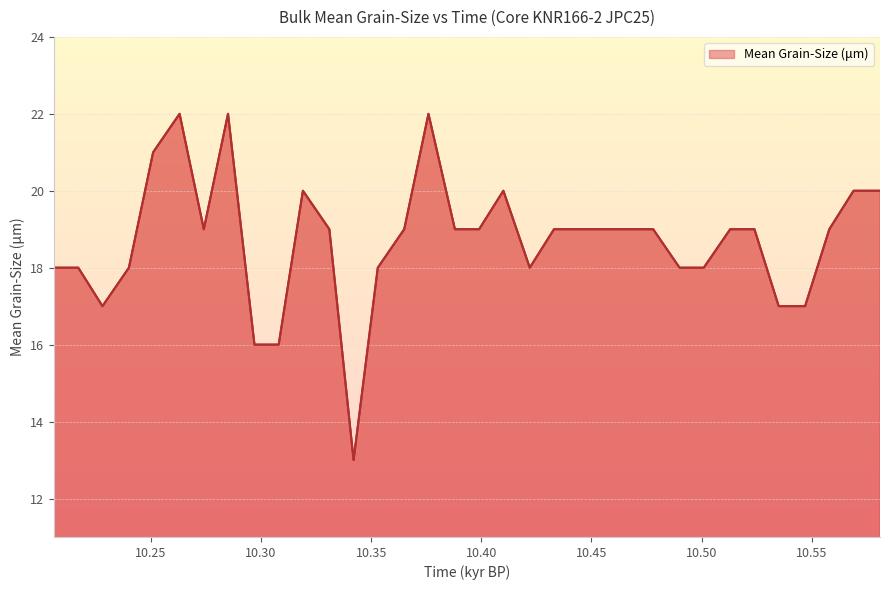

What is the smallest value displayed?

13